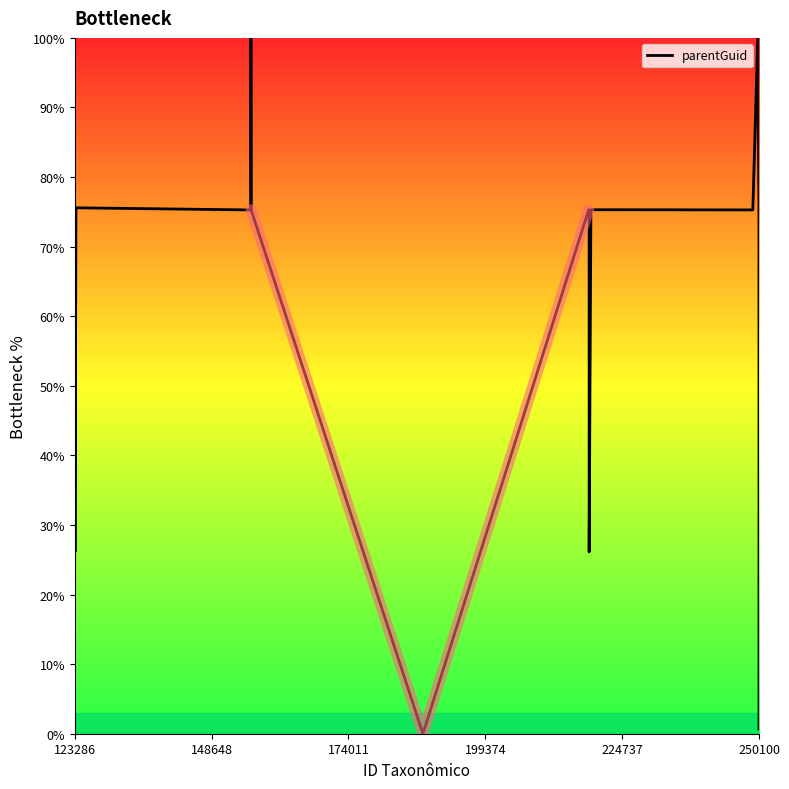

What is the maximum value for parentGuid?

100.0